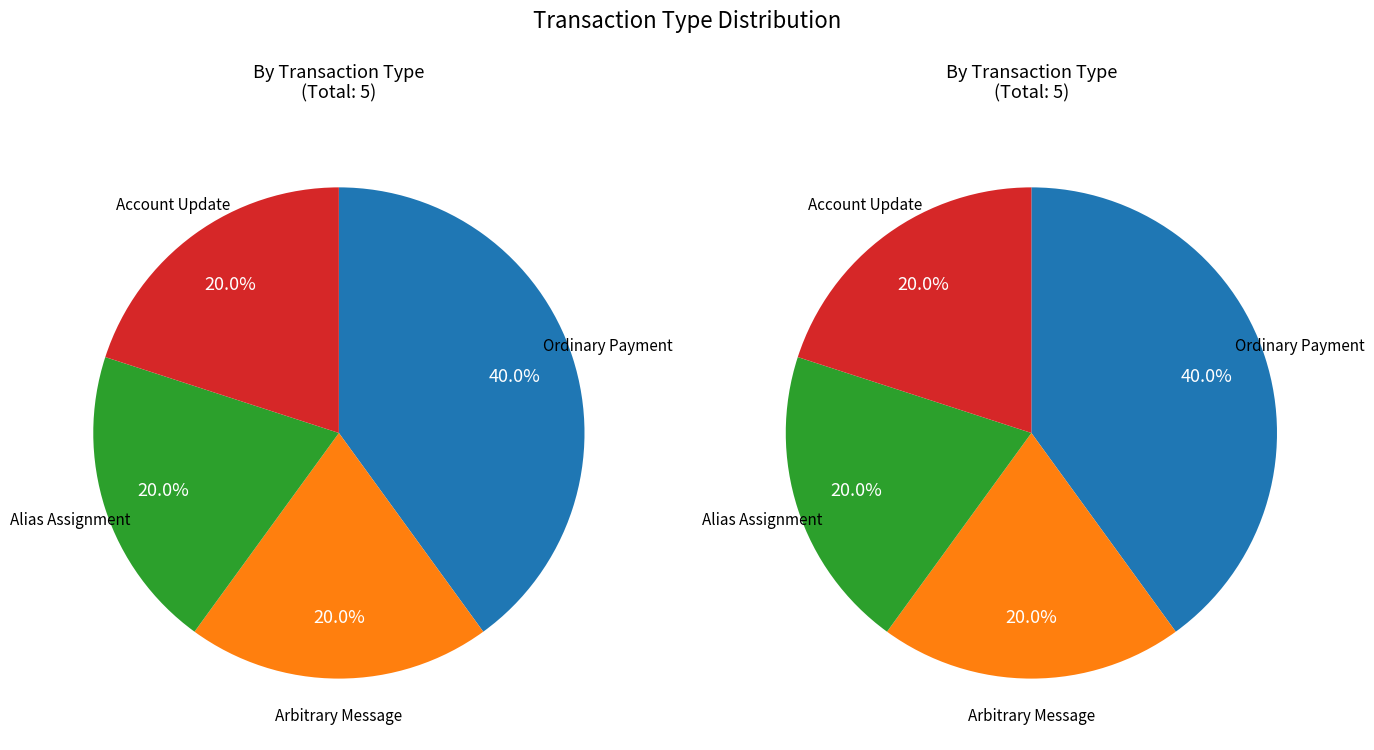

To the nearest percent, what is the average slice percentage?

25%